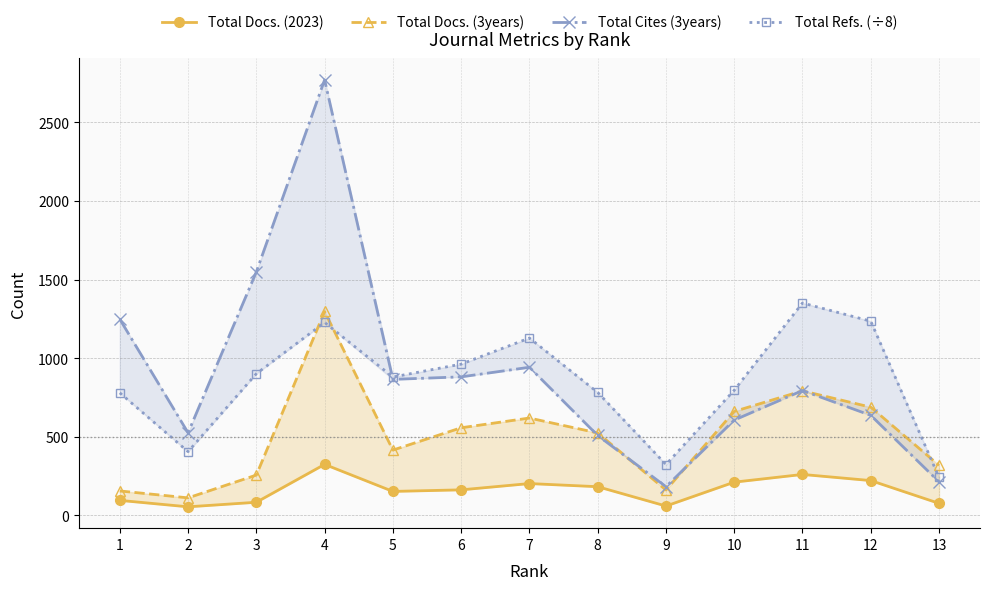

True or false: Total Docs. (3years) has more than 1 interior local peaks.

True